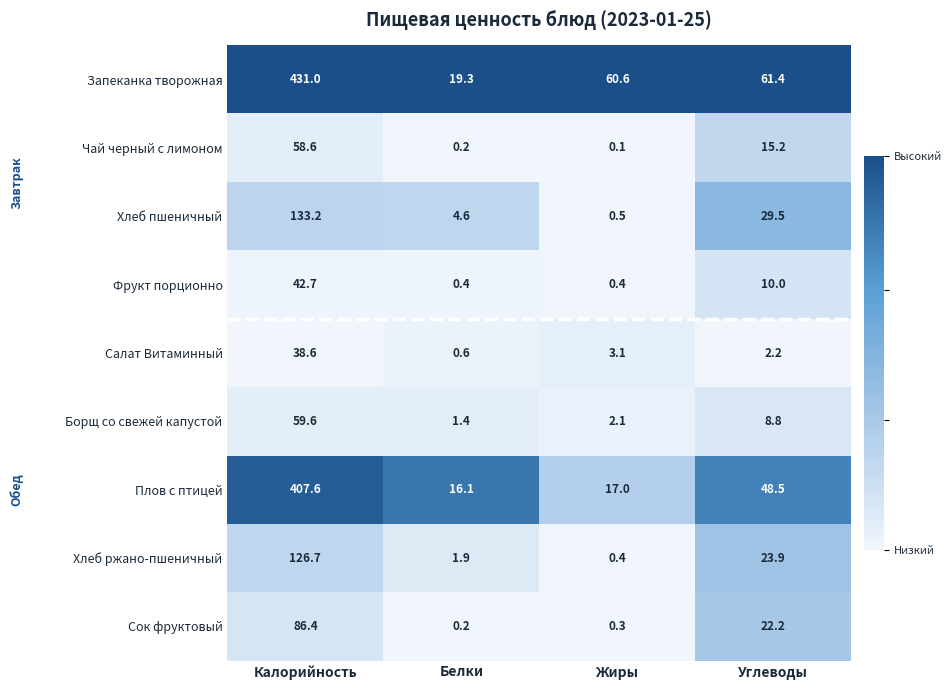

Rank the series by their maximum value, from lowest to highest.

Салат Витаминный, Фрукт порционно, Чай черный с лимоном, Борщ со свежей капустой, Сок фруктовый, Хлеб ржано-пшеничный, Хлеб пшеничный, Плов с птицей, Запеканка творожная